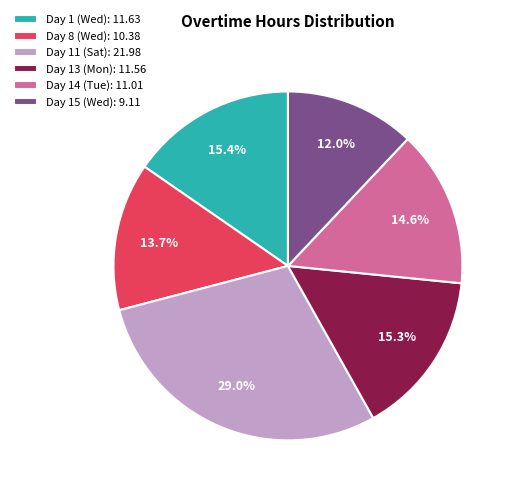

Is the sum of Day 11 (Sat) and Day 15 (Wed) greater than half?

No